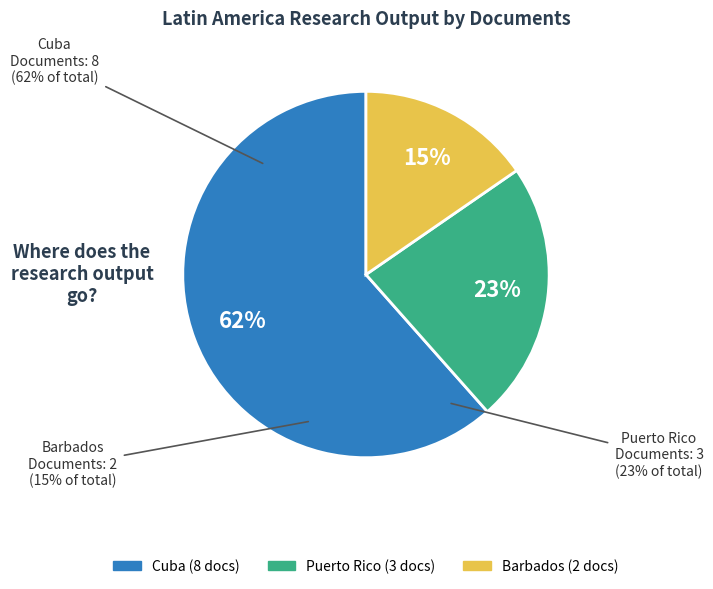

How many segments does this pie chart have?

3